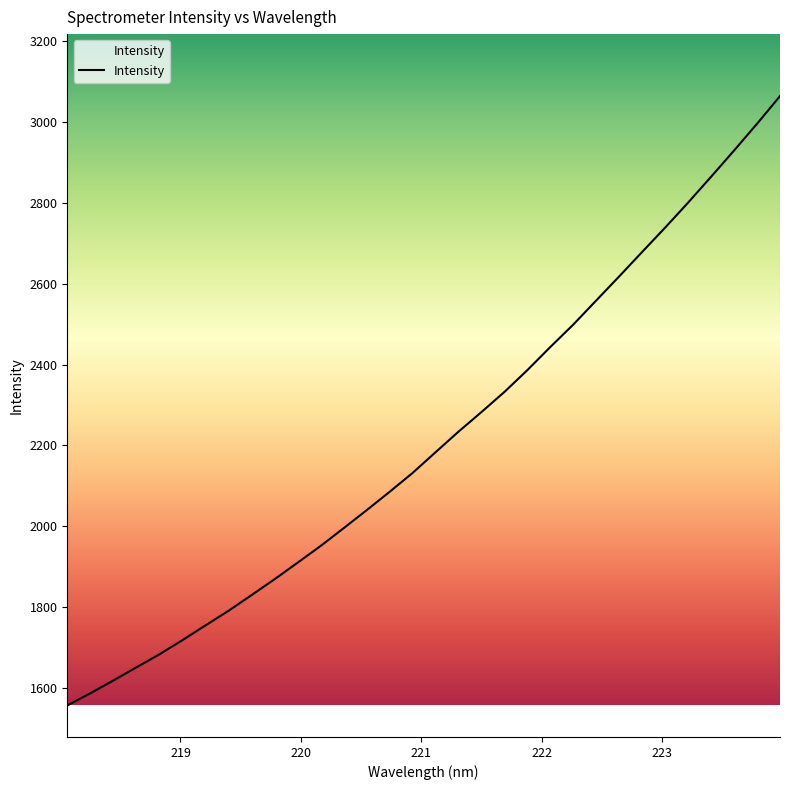

What is the greatest value displayed?

3063.9